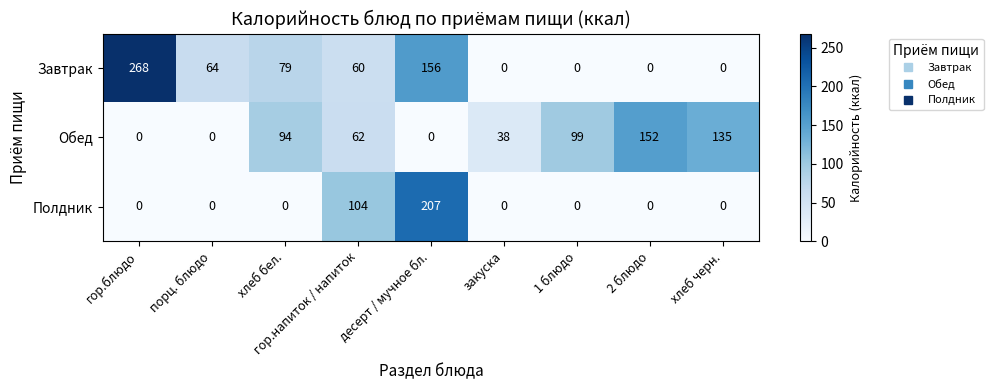

The value of Полдник at хлеб черн. is 95. True or false?

False